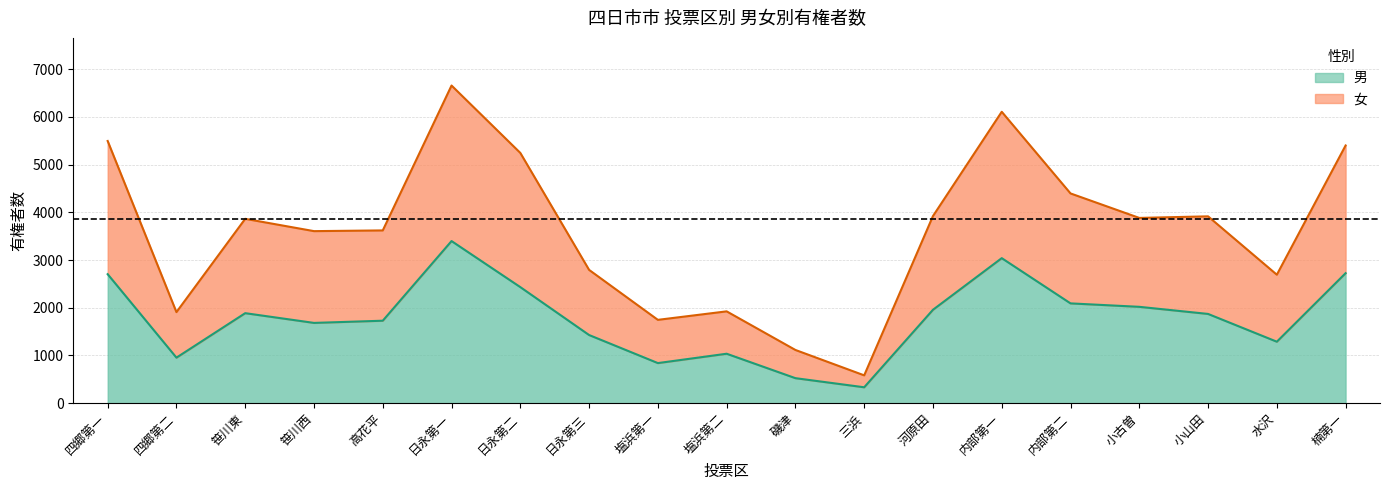

What is the difference between the highest and lowest values at 笹川東?

1977